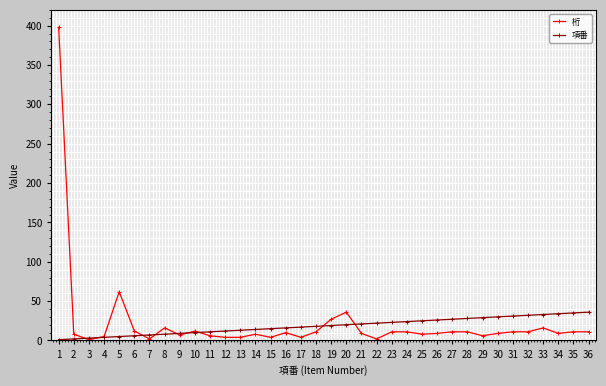

What are all the series names shown in the legend?

桁, 項番